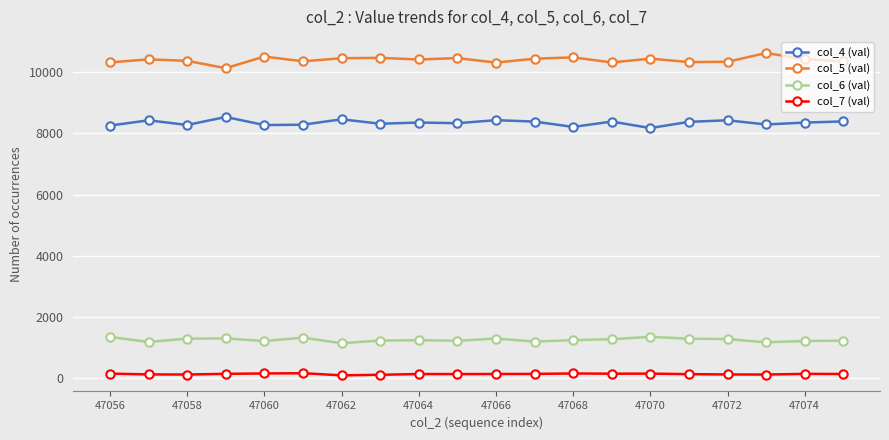

What is the difference between the maximum and minimum values in the col_5 (val) series?

496